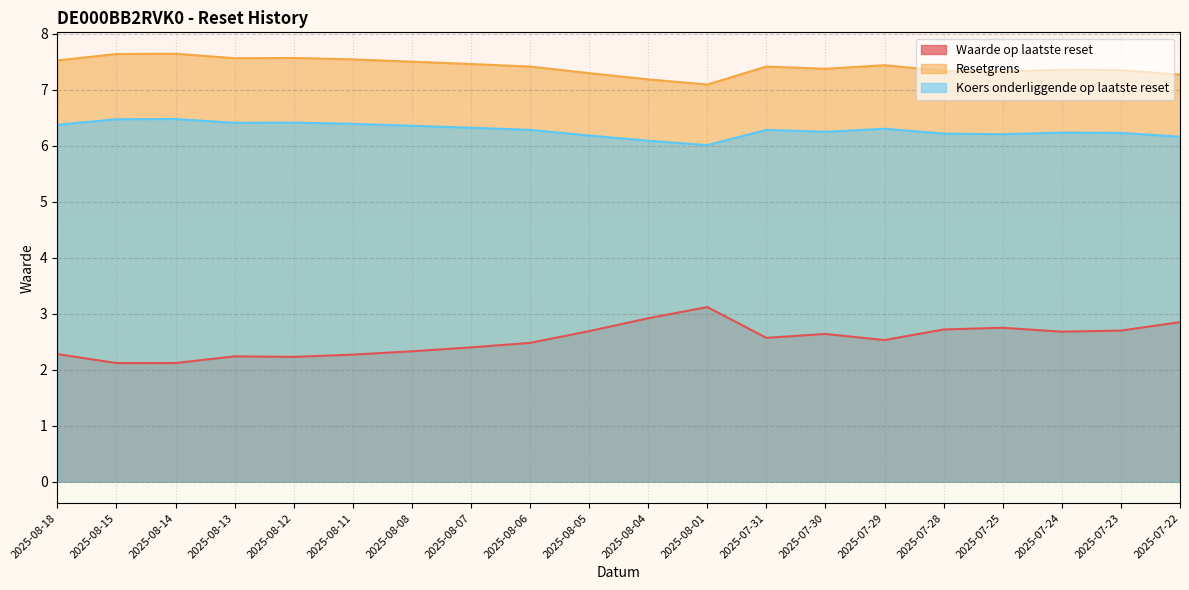

True or false: Resetgrens has a value of 12.2 at 2025-08-15.

False